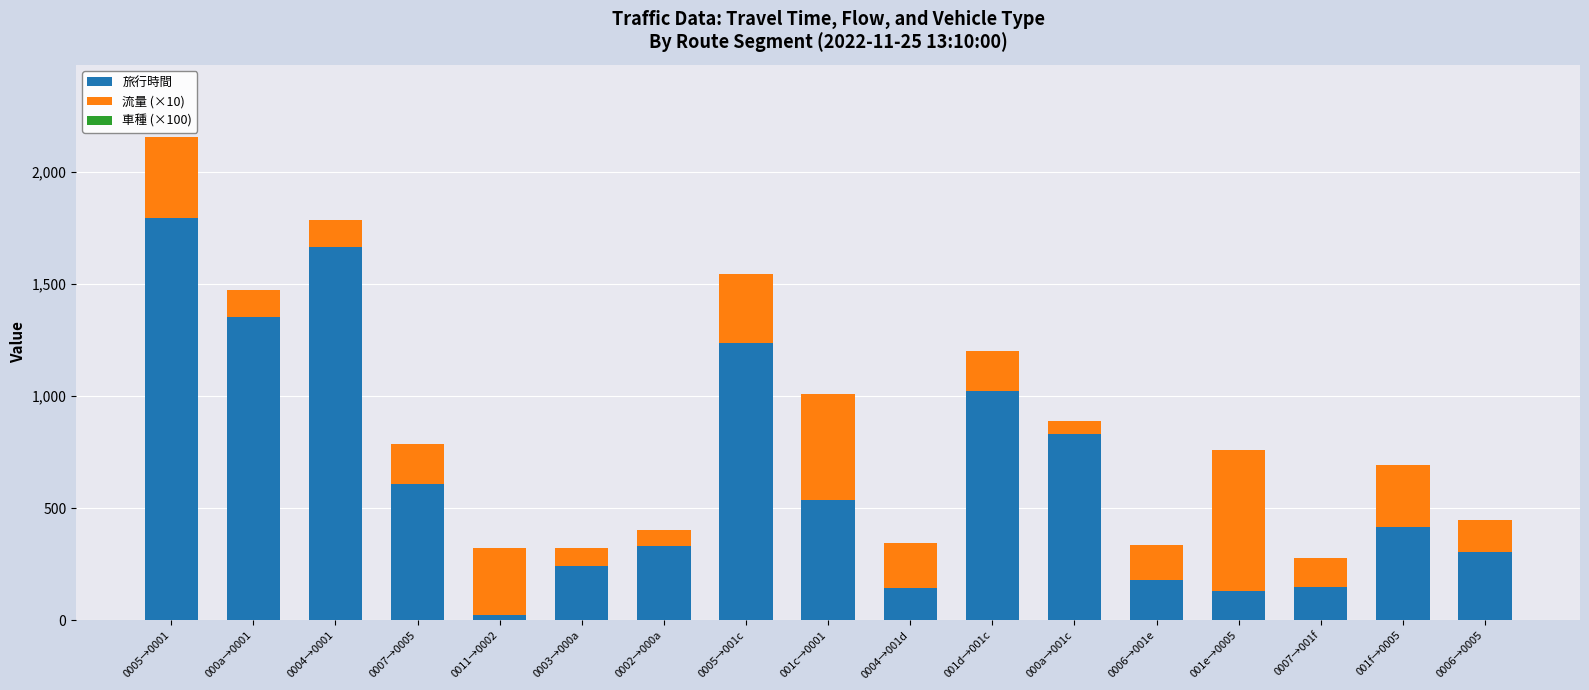

At which label does 旅行時間 reach its minimum?

0011→0002